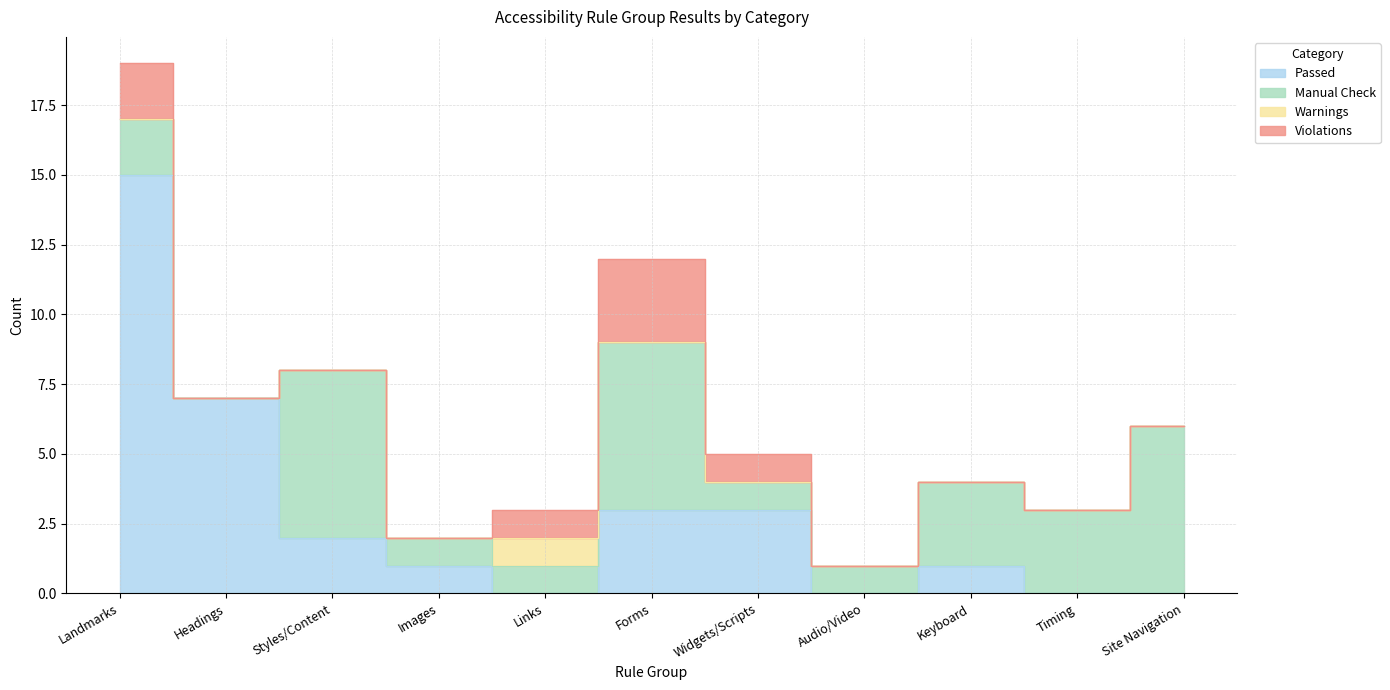

Which has a higher value, Widgets/Scripts or Audio/Video?

Widgets/Scripts